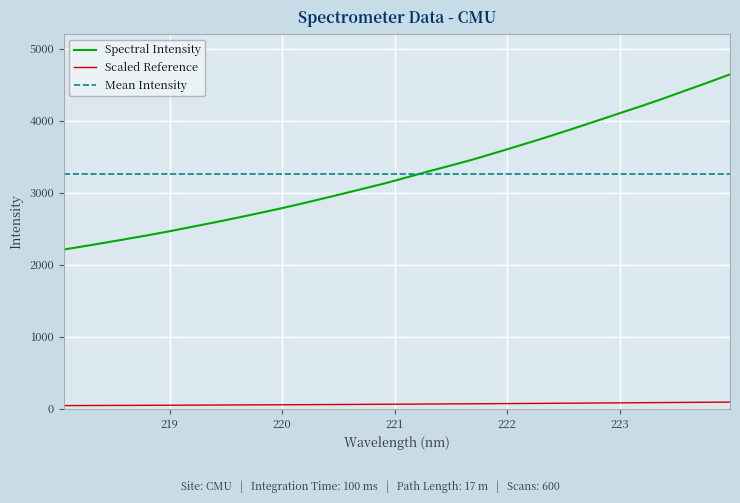

How many data points are above 3215?

16